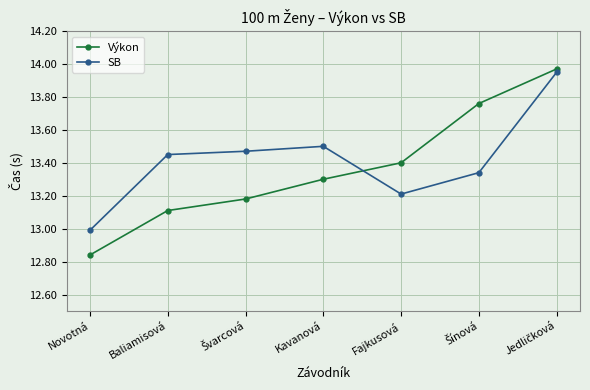

What is the label of the 1st point from the left?

Novotná